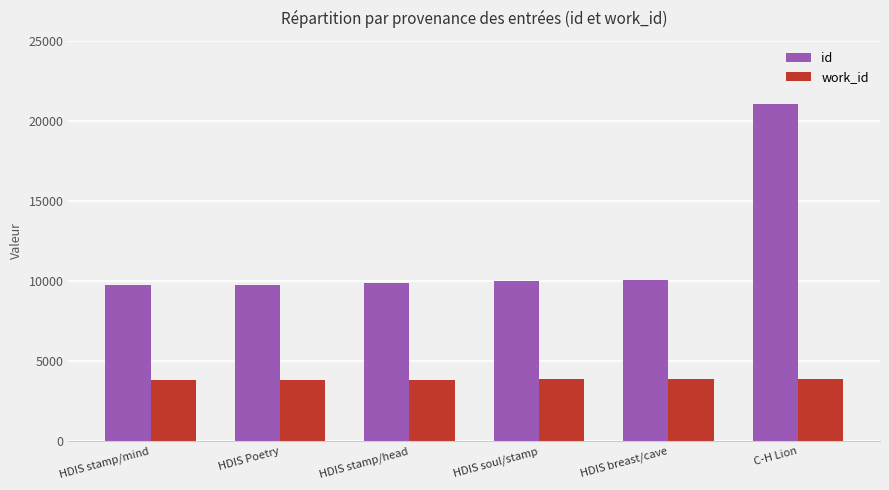

Is the value of id at HDIS stamp/mind greater than the value of work_id at HDIS breast/cave?

Yes